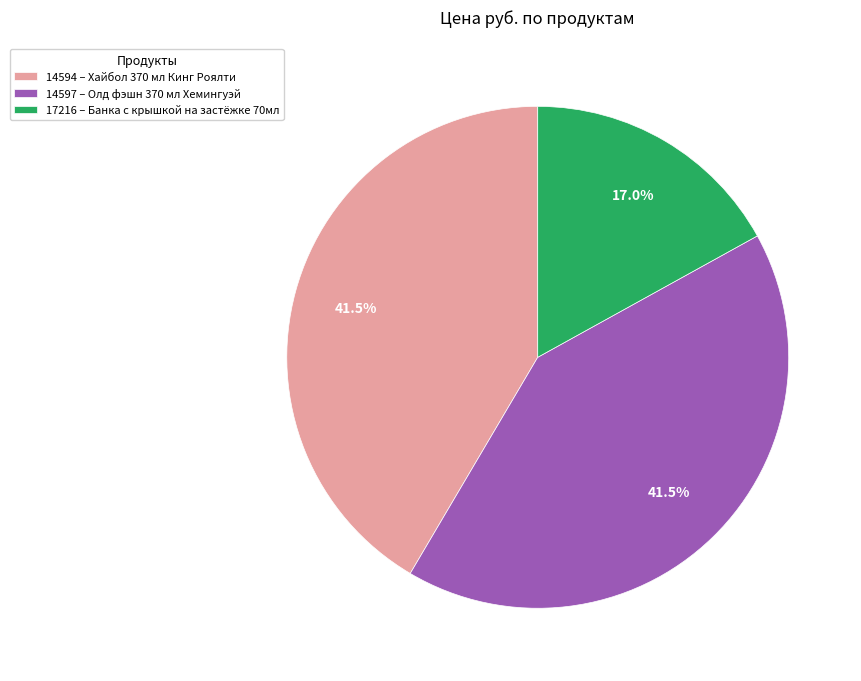

What is the ratio of the value at 17216 – Банка с крышкой на застёжке 70мл to the value at 14594 – Хайбол 370 мл Кинг Роялти?

0.4